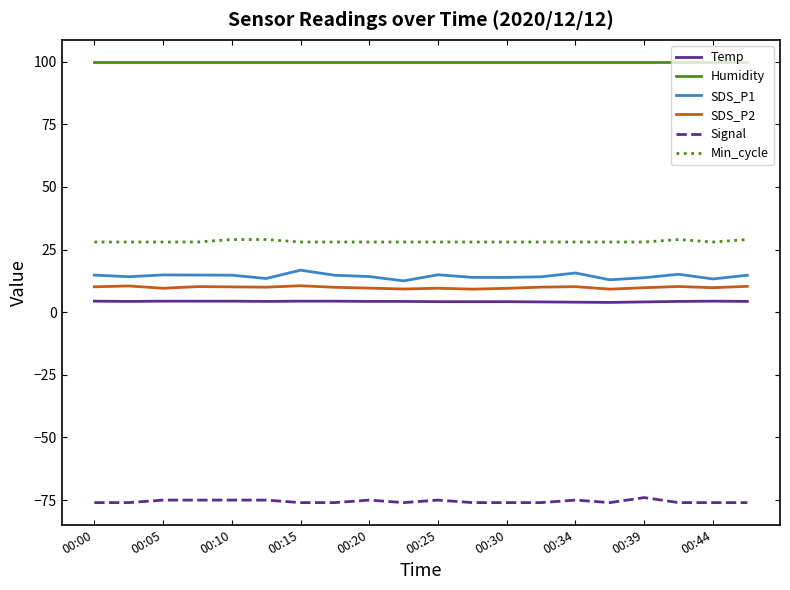

True or false: Temp and SDS_P2 intersect in this chart.

False